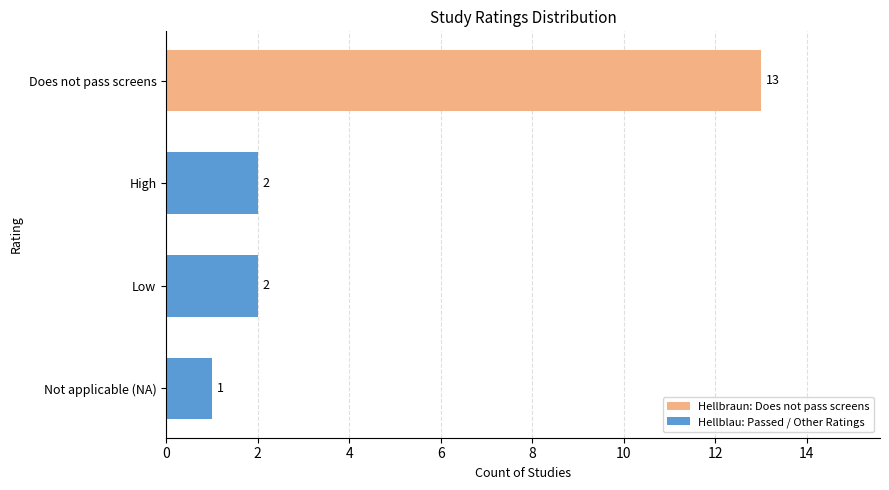

Are the bars grouped side by side (vs. stacked)?

No